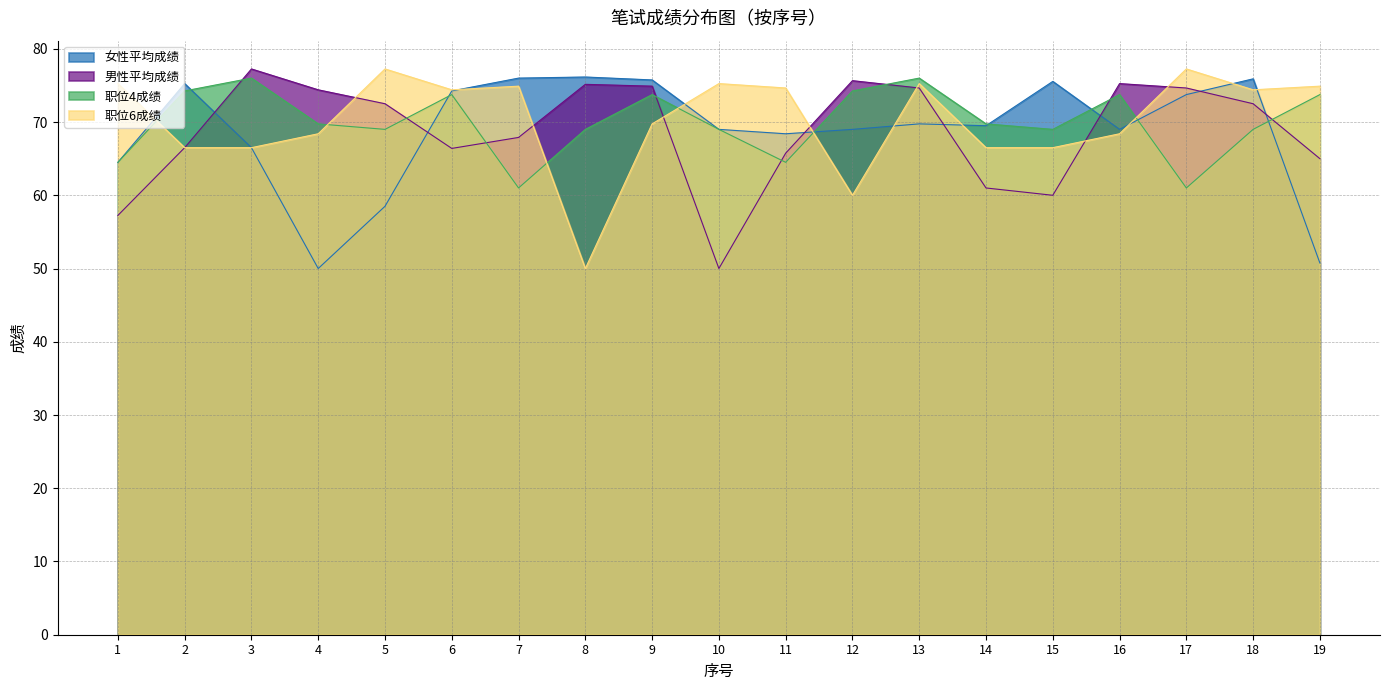

After their last crossing, which series has the higher values: 女性平均成绩 or 职位6成绩?

职位6成绩